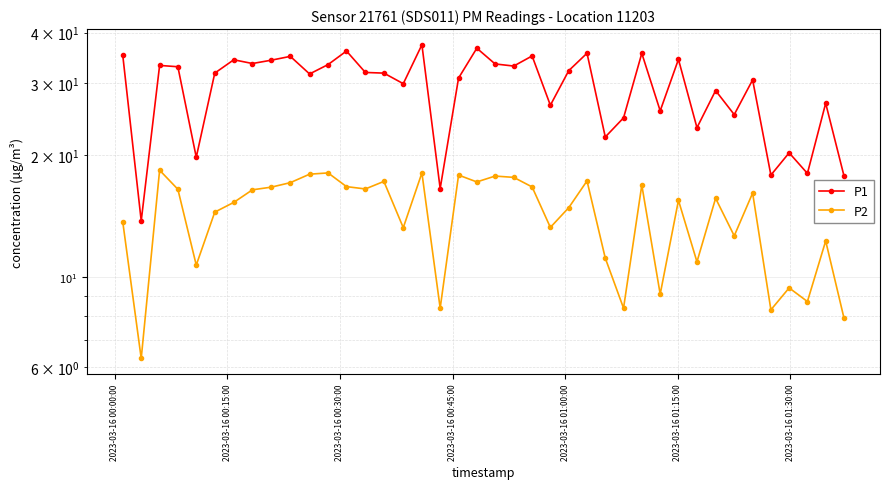

What are all the series names shown in the legend?

P1, P2